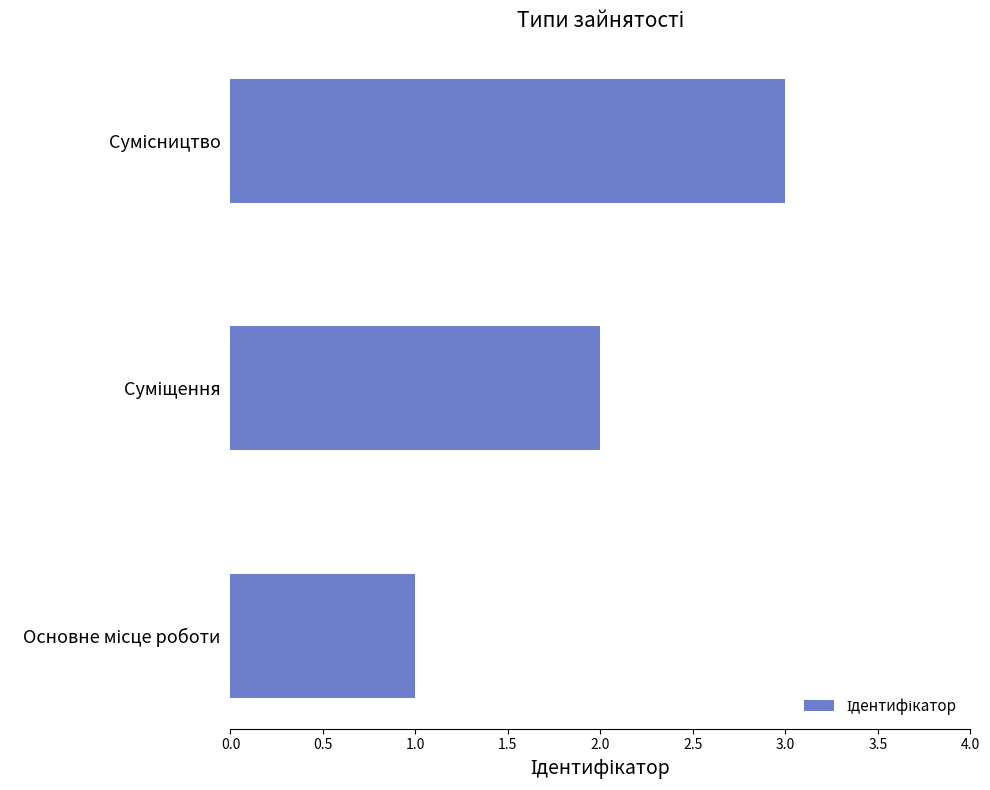

What is the maximum value shown in the chart?

3